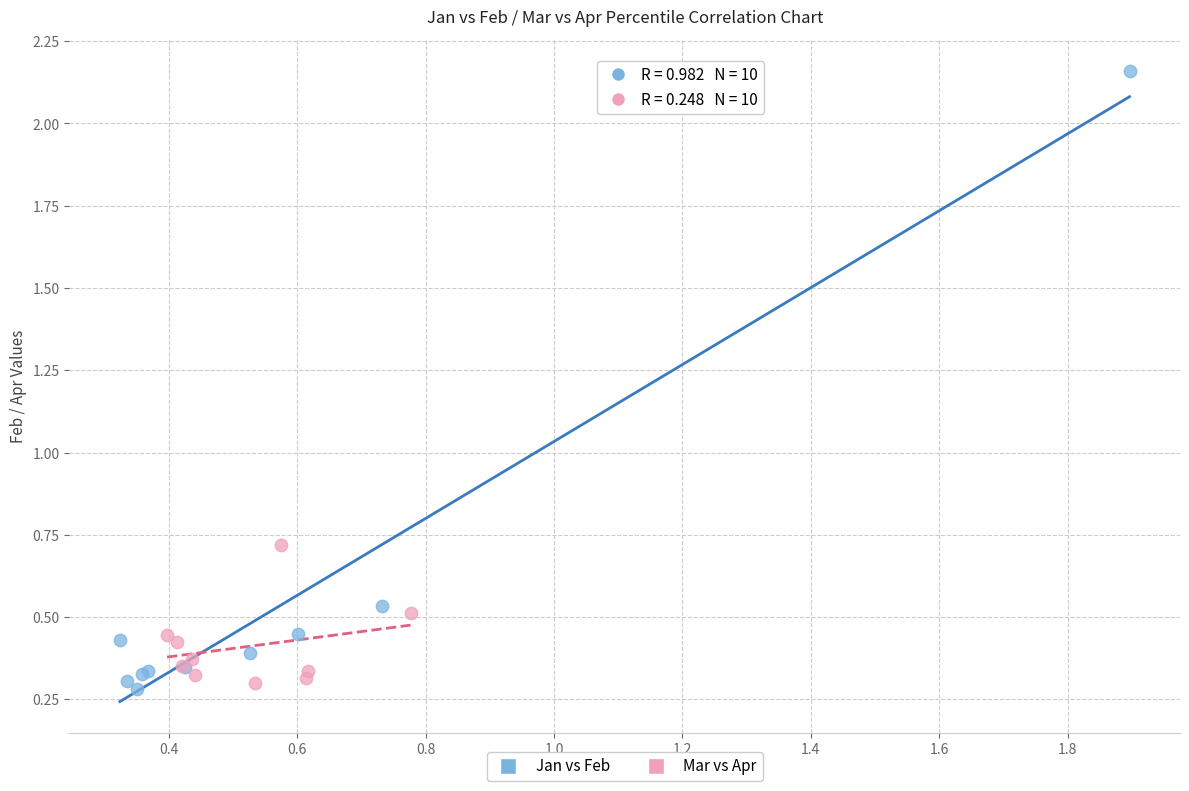

Which series contains the lowest Y value?

Jan vs Feb